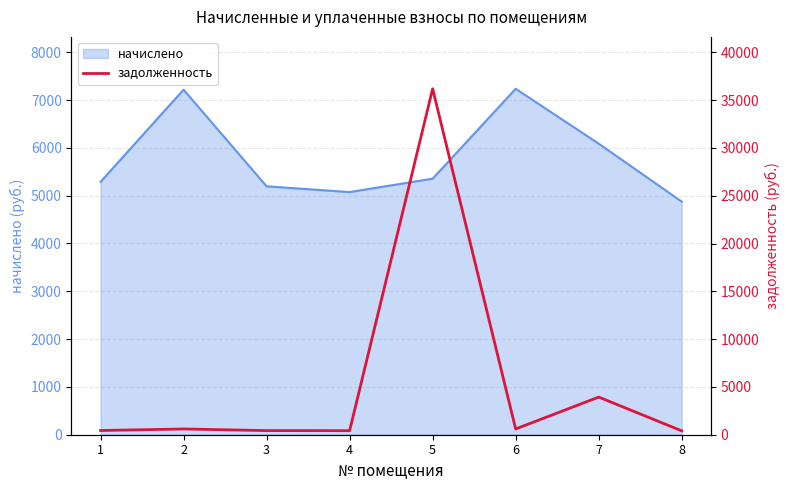

The chart shows a value of 603.0 at 6. True or false?

True